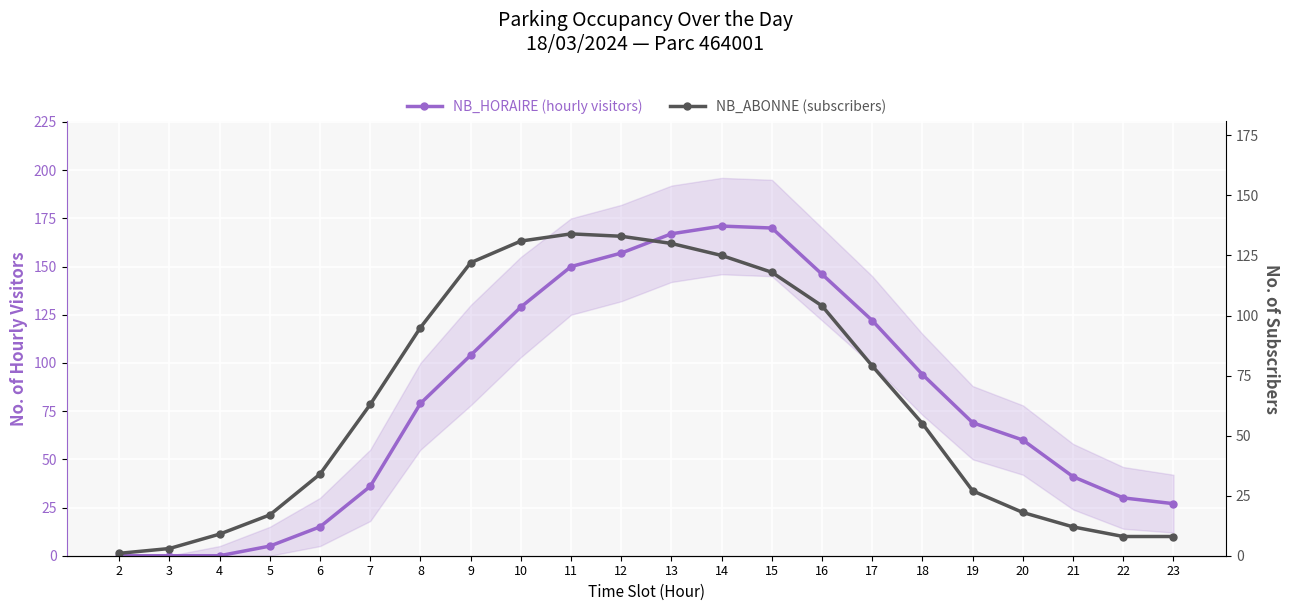

Where does the NB_HORAIRE (hourly visitors) series first go above 79?

9